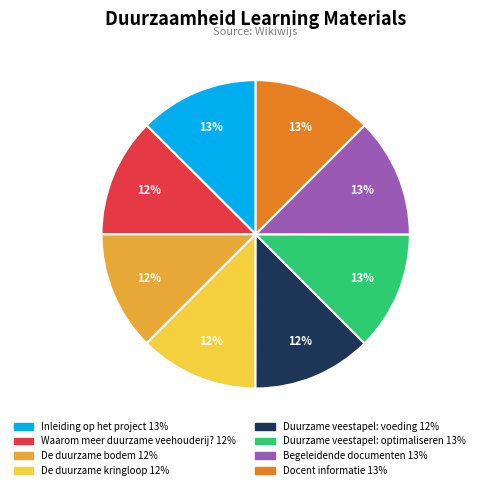

How many slices are in this pie chart?

8